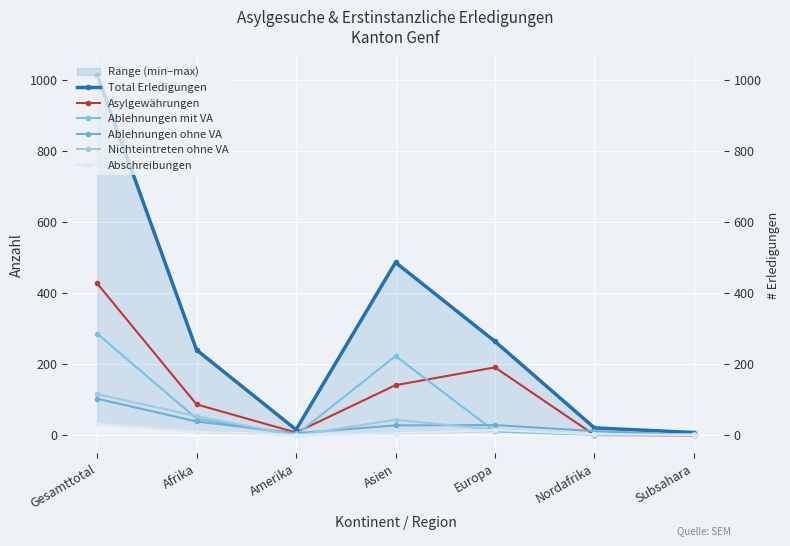

Reading left to right, list all the values displayed in this chart.

Total Erledigungen: Gesamttotal=1014	Afrika=240	Amerika=16	Asien=486	Europa=264	Nordafrika=21	Subsahara=8
Asylgewährungen: Gesamttotal=427	Afrika=87	Amerika=8	Asien=141	Europa=191	Nordafrika=1	Subsahara=0
Ablehnungen mit VA: Gesamttotal=286	Afrika=47	Amerika=1	Asien=223	Europa=11	Nordafrika=2	Subsahara=4
Ablehnungen ohne VA: Gesamttotal=103	Afrika=39	Amerika=6	Asien=28	Europa=29	Nordafrika=12	Subsahara=1
Nichteintreten ohne VA: Gesamttotal=116	Afrika=54	Amerika=0	Asien=44	Europa=16	Nordafrika=3	Subsahara=2
Abschreibungen: Gesamttotal=32	Afrika=10	Amerika=1	Asien=5	Europa=15	Nordafrika=3	Subsahara=1